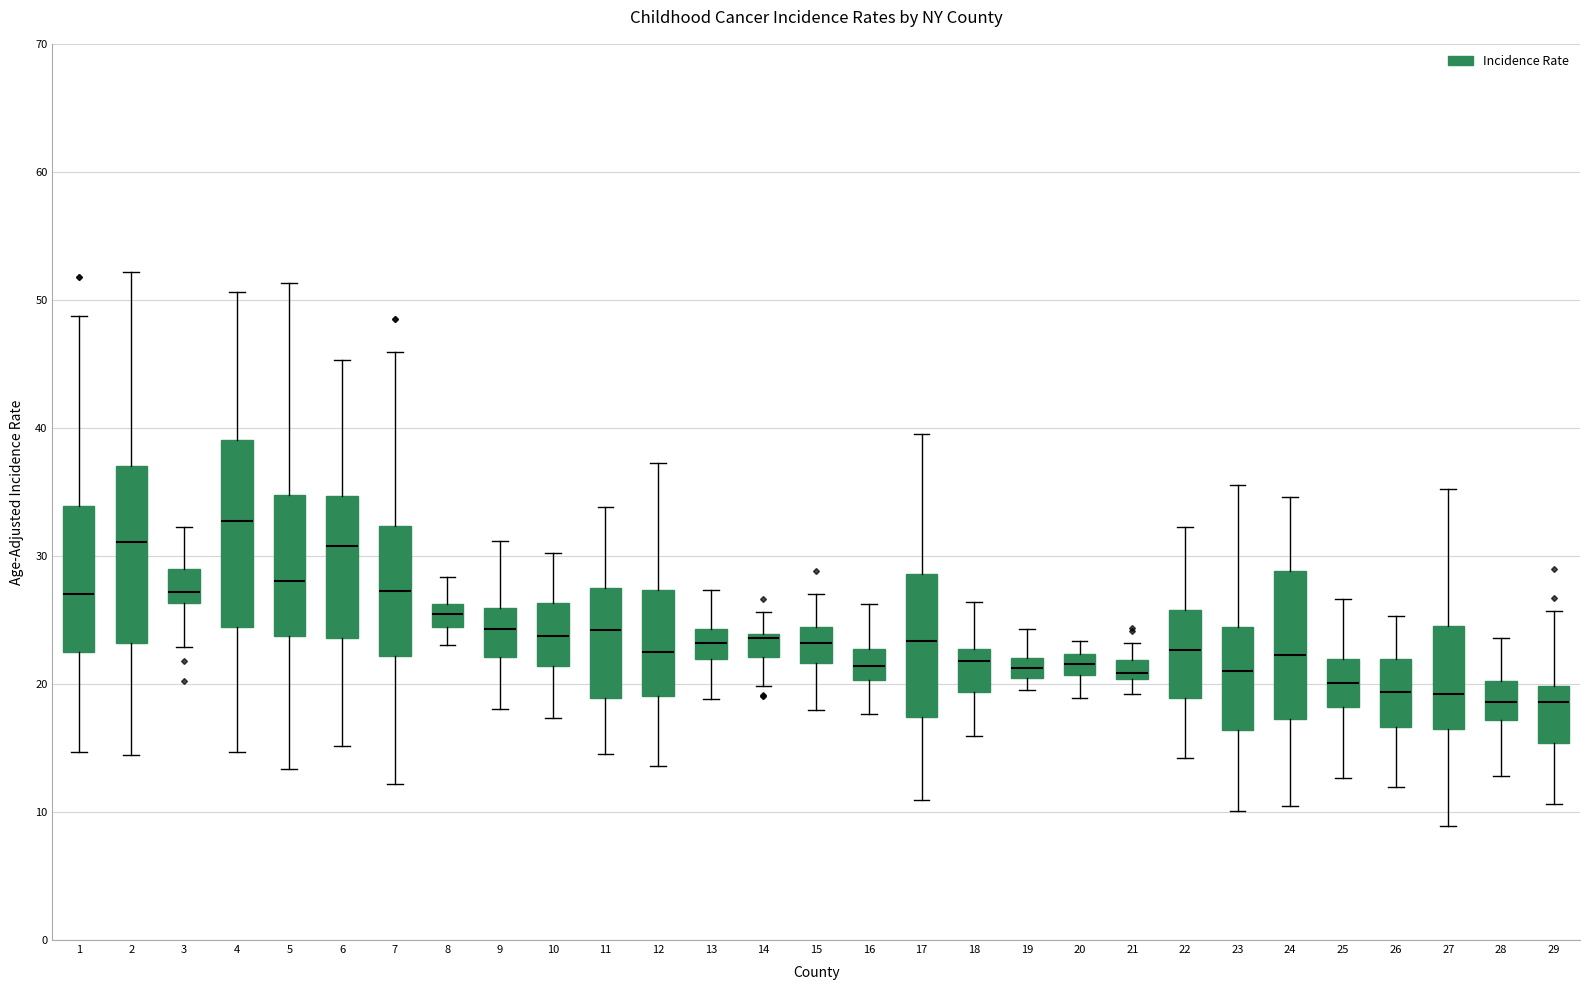

Where does the lower whisker of the box at x = 29 end on the y-axis? The values are not printed on the chart, so give them approximately, as read against the axis.

11